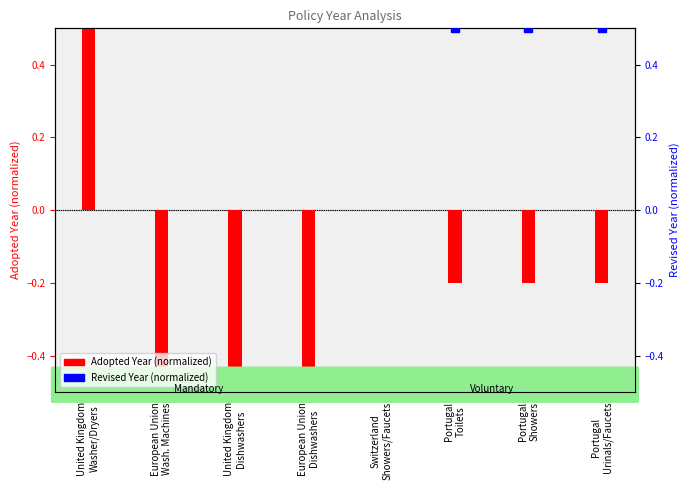

Is the value of Adopted Year (normalized) at European Union
Dishwashers greater than the value of Revised Year (normalized) at European Union
Dishwashers?

No